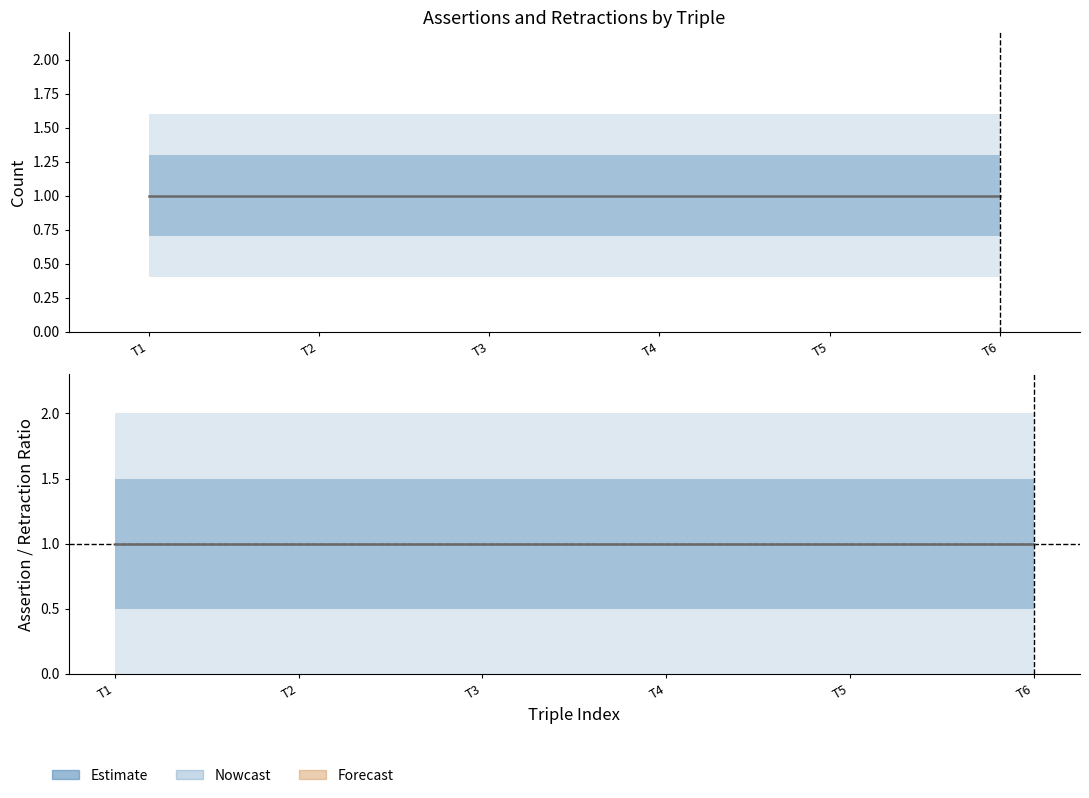

Reading left to right, what are all the values shown in this chart?

assertion: T1=1	T2=1	T3=1	T4=1	T5=1	T6=1
retraction: T1=0	T2=0	T3=0	T4=0	T5=0	T6=0
assertion ratio: T1=1	T2=1	T3=1	T4=1	T5=1	T6=1